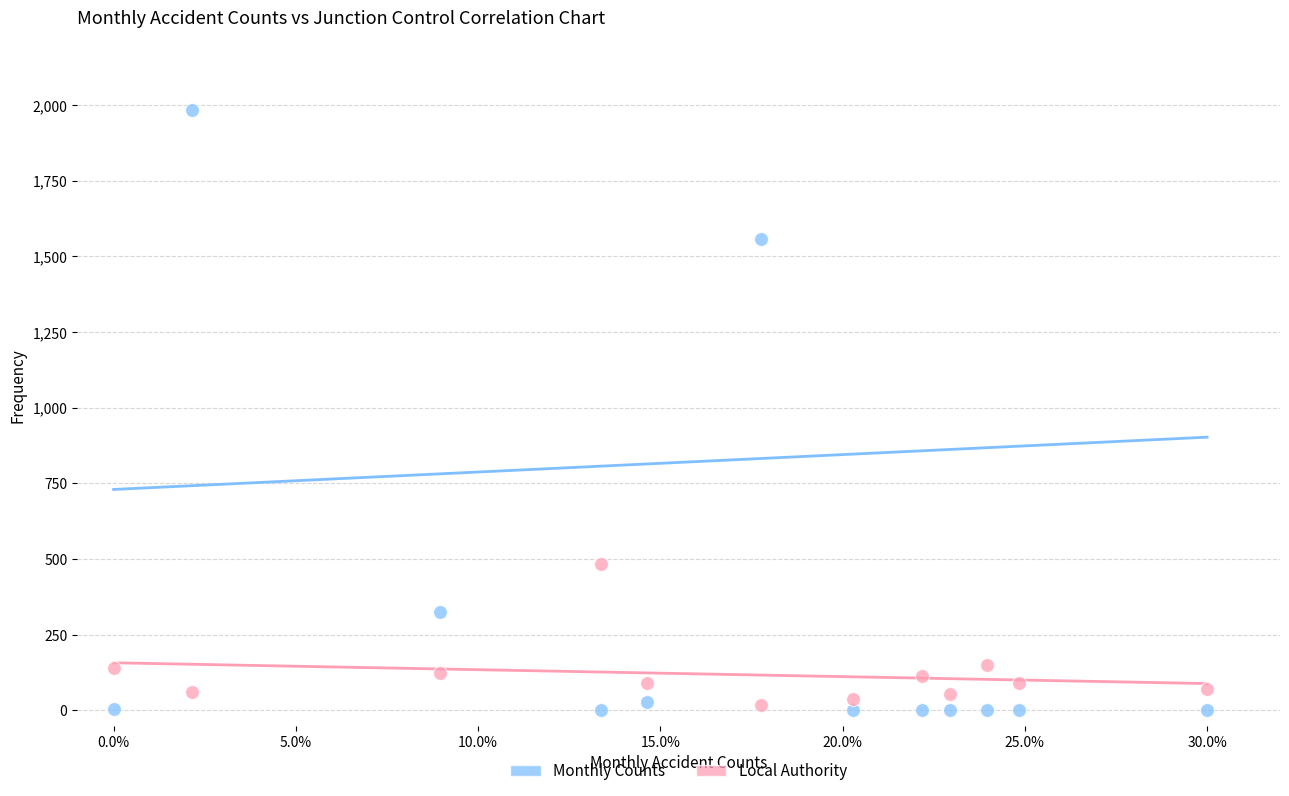

Which series contains the highest Y value?

Monthly Counts